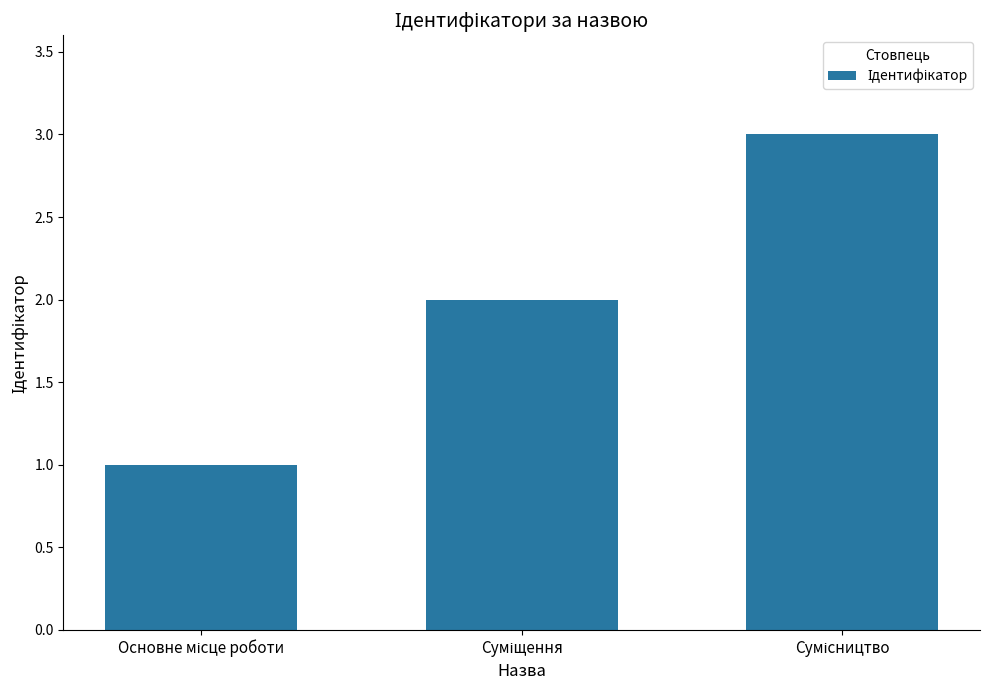

What is the sum of all values?

6